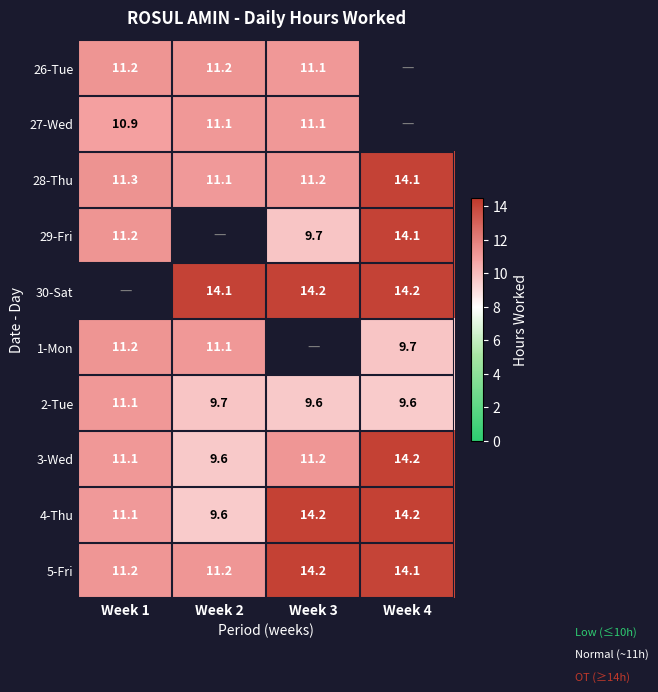

Where is 28-Thu nearest to the value 12?

Week 1